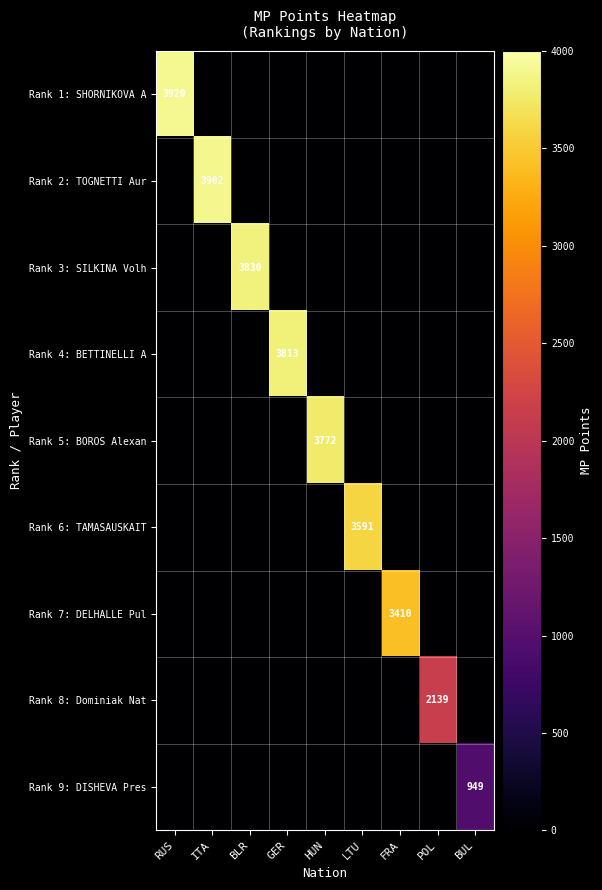

True or false: Rank 9: DISHEVA Pres has a value of 949 at BUL.

True